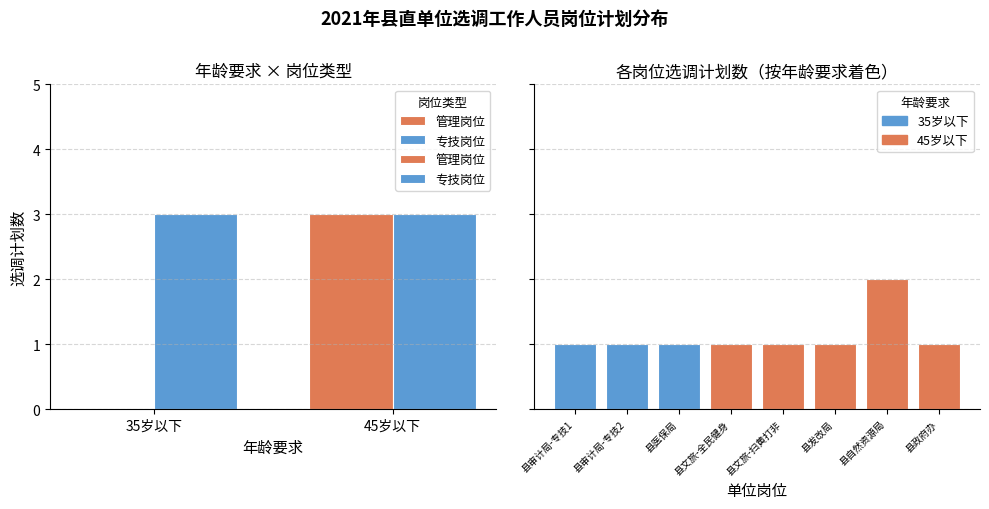

What is the label of the 1st bar from the right?

45岁以下